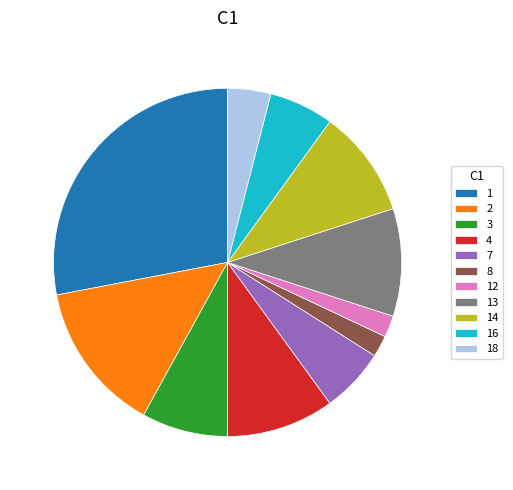

Combined, do 13 and 4 account for over 50%?

No